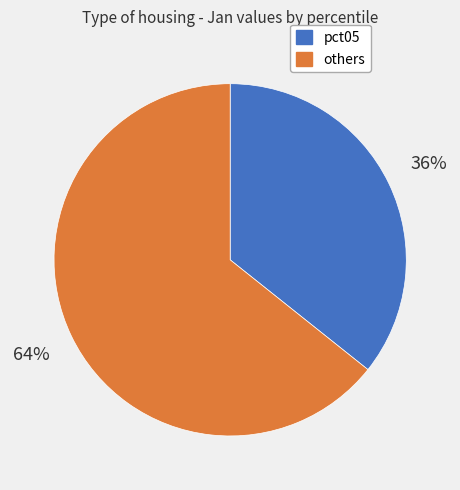

Is there any slice that represents more than half of the pie?

Yes